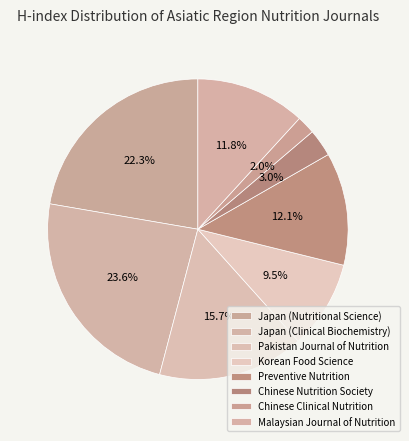

Between Japan (Nutritional Science) and Chinese Nutrition Society, which is larger?

Japan (Nutritional Science)